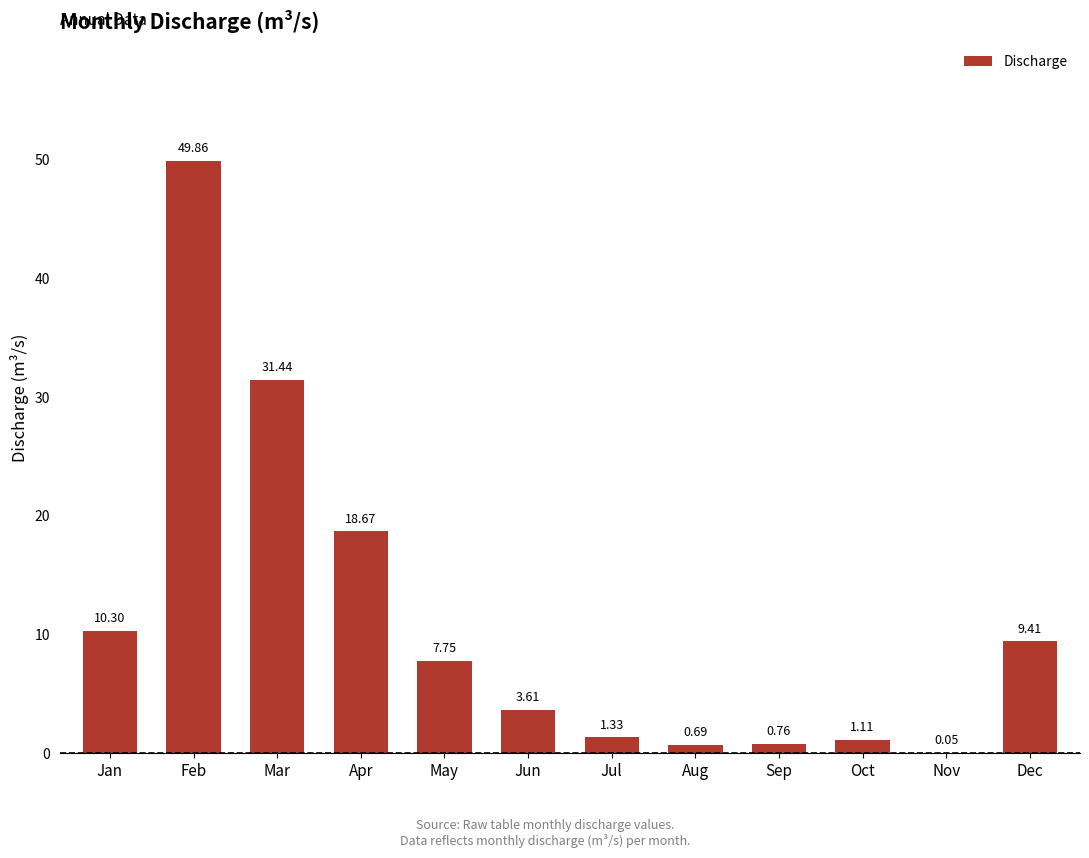

How many data points are above 7?

6